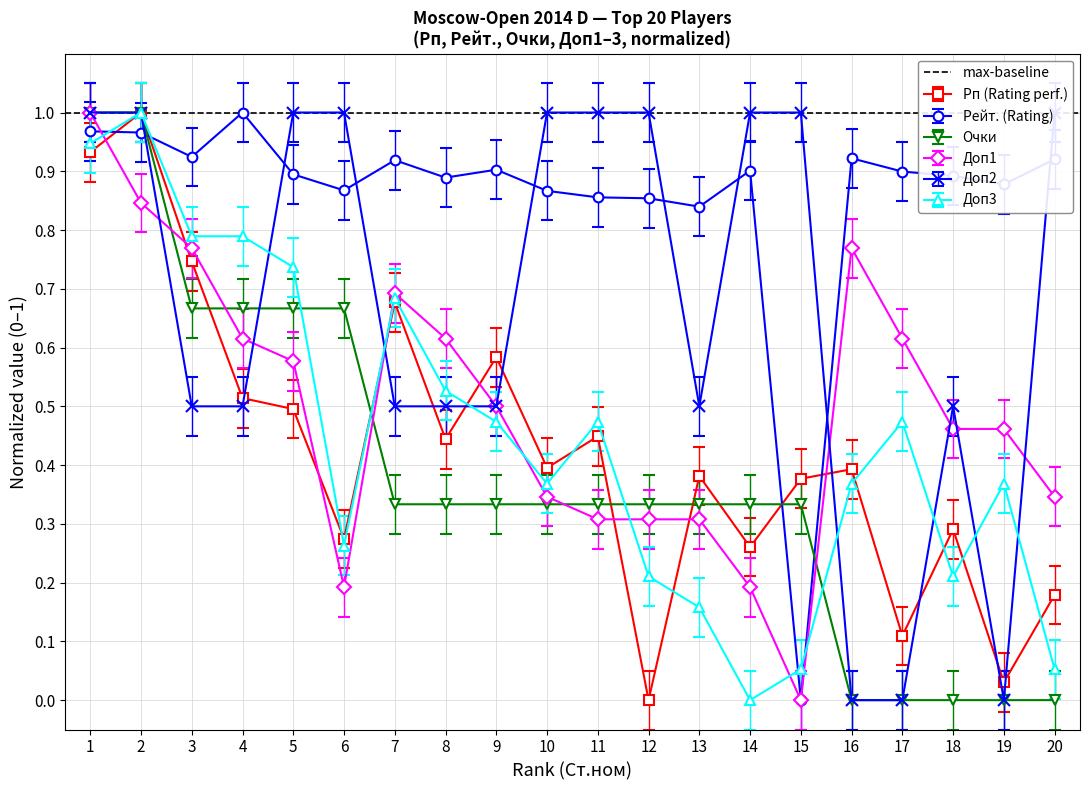

How many lines are shown in the chart?

6